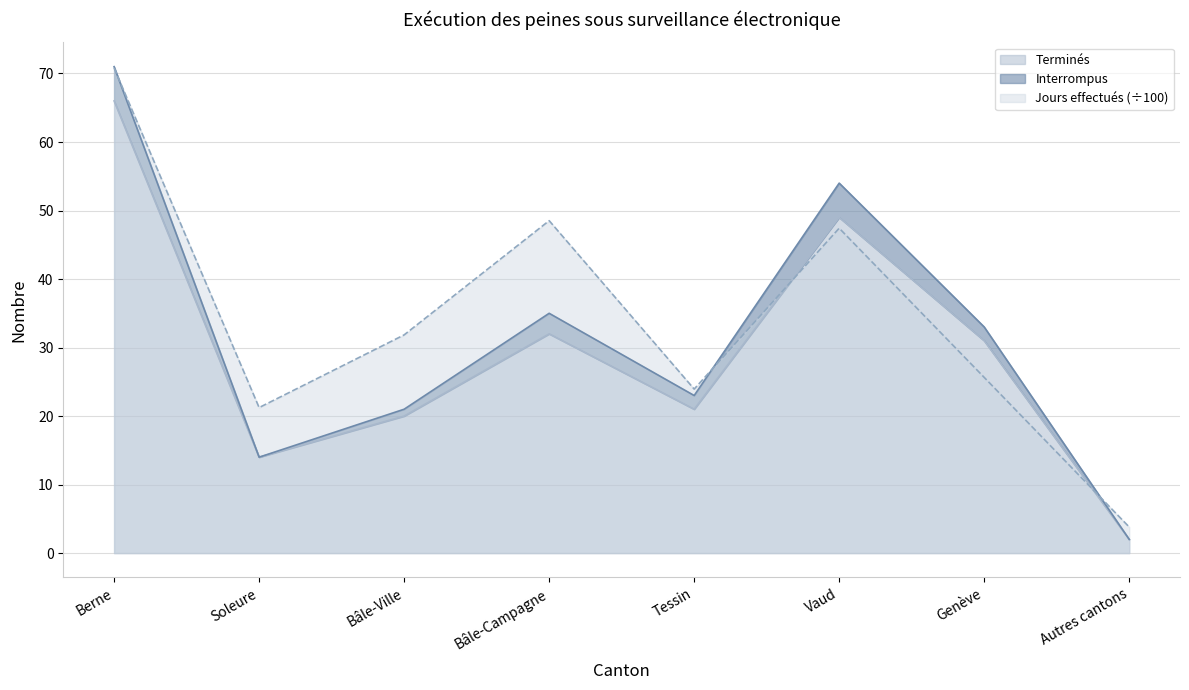

Which series ends up on top after the final intersection of Terminés and Jours effectués (scaled)?

Jours effectués (scaled)